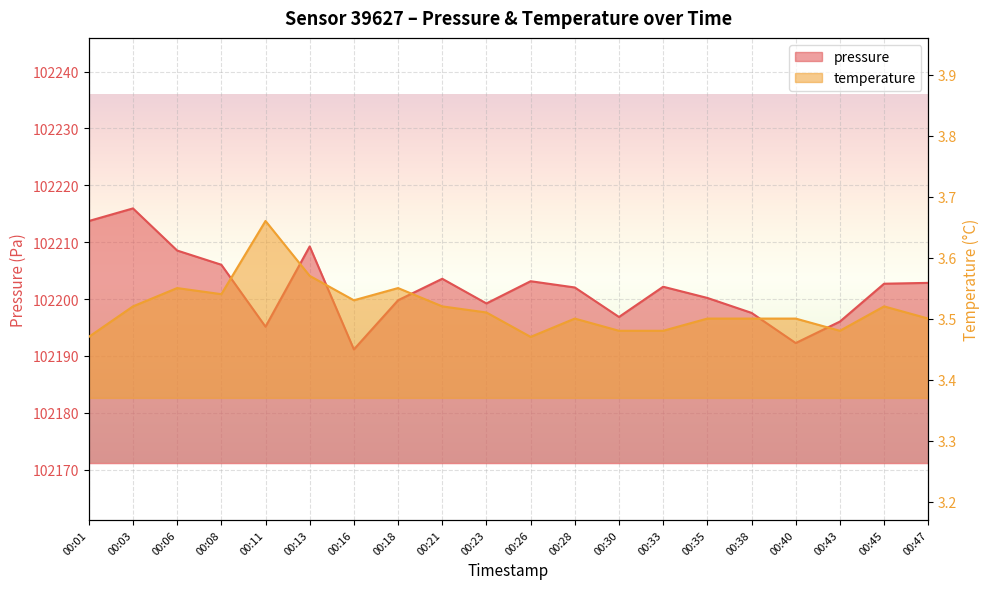

Count the number of categories in the chart.

20